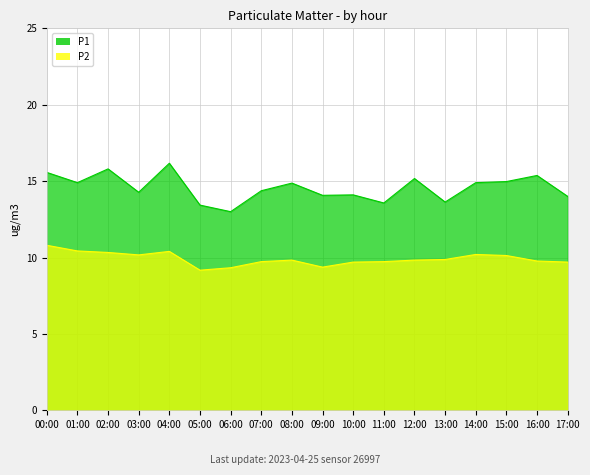

How many lines are shown in the chart?

2